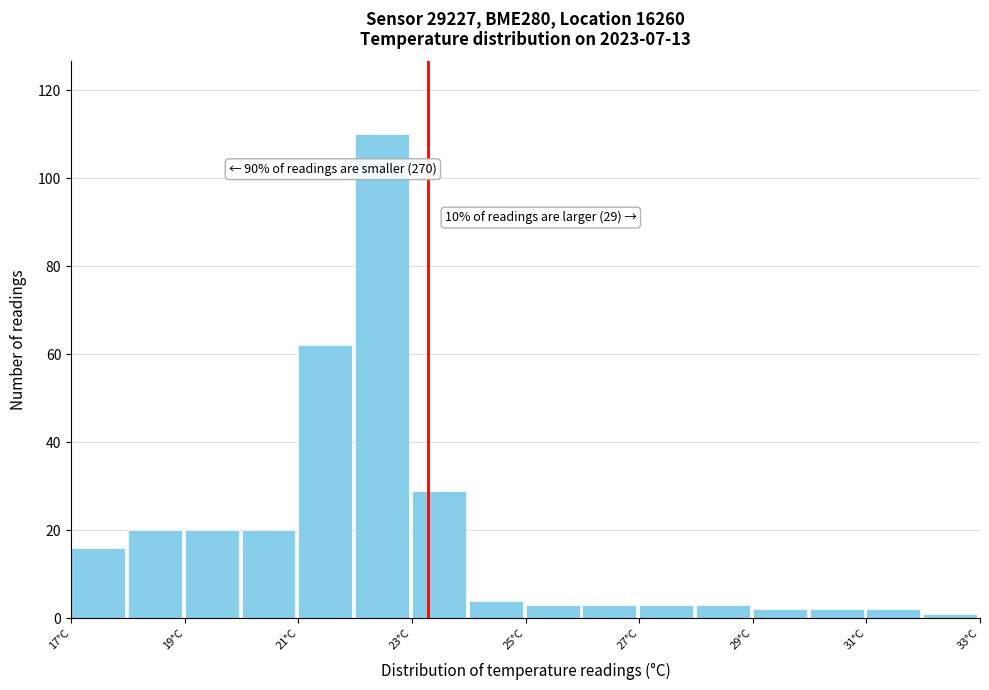

Which range on the x-axis has the tallest bar?

22 to 23